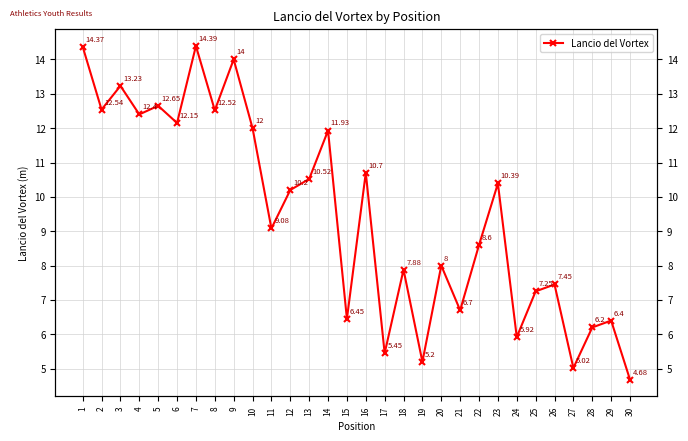

Where is the first local maximum?

3